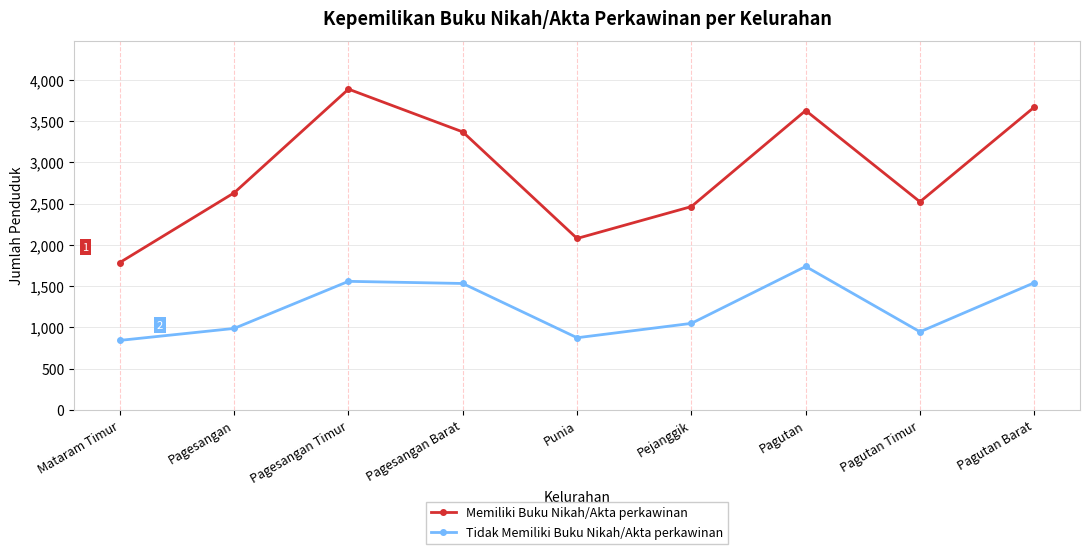

What is the difference between the Memiliki Buku Nikah/Akta perkawinan values at Pejanggik and Mataram Timur?

677